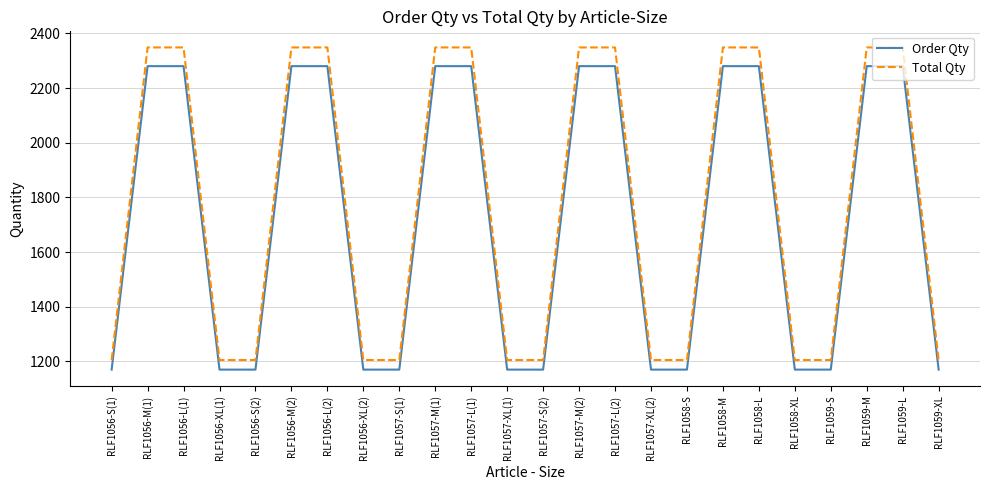

True or false: Total Qty and Order Qty intersect in this chart.

False